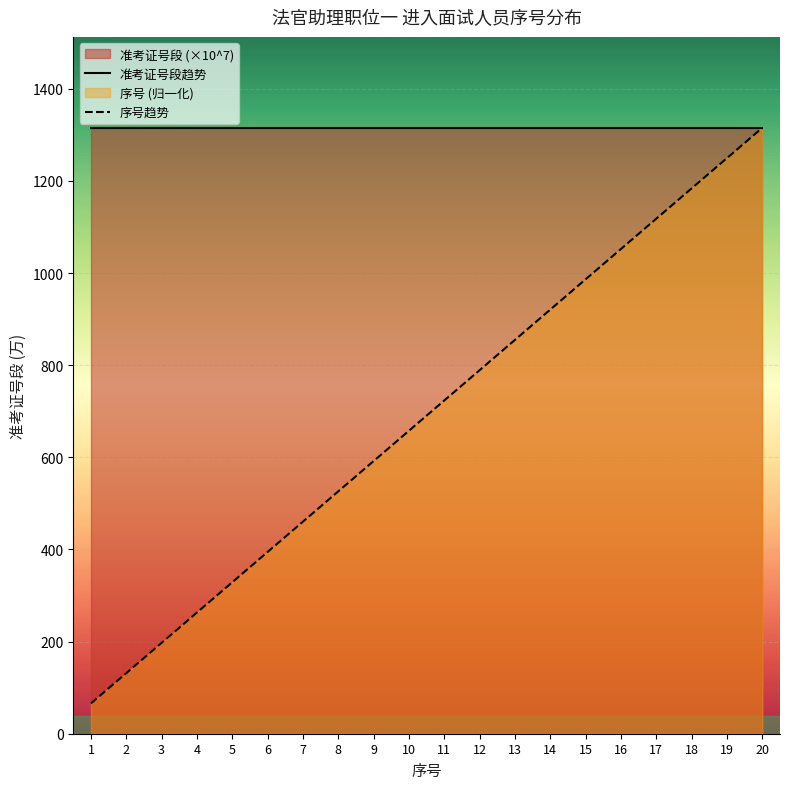

What is the maximum value for 准考证号段趋势?

1315.2